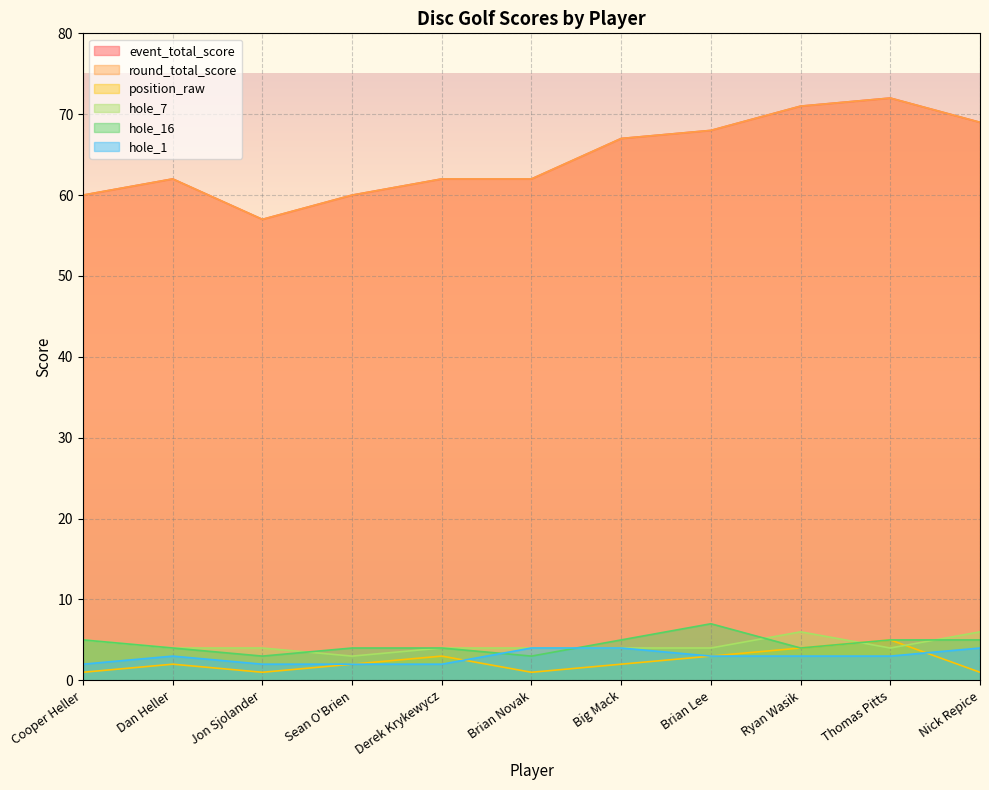

What is the approximate value of hole_1 at Dan Heller?

3